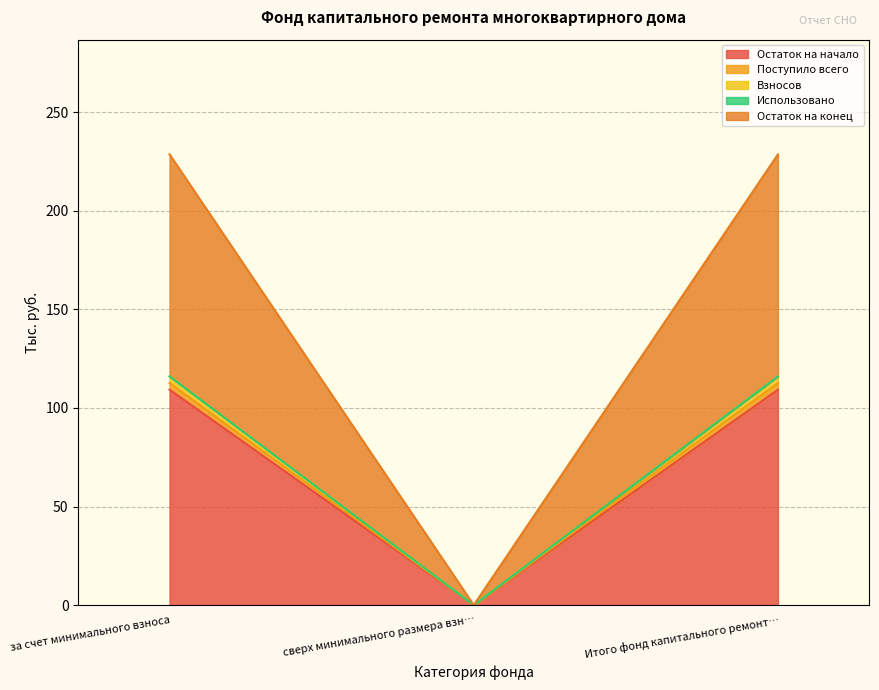

List the labels in order of Остаток на конец value, smallest first.

сверх минимального размера взн…, за счет минимального взноса, Итого фонд капитального ремонт…